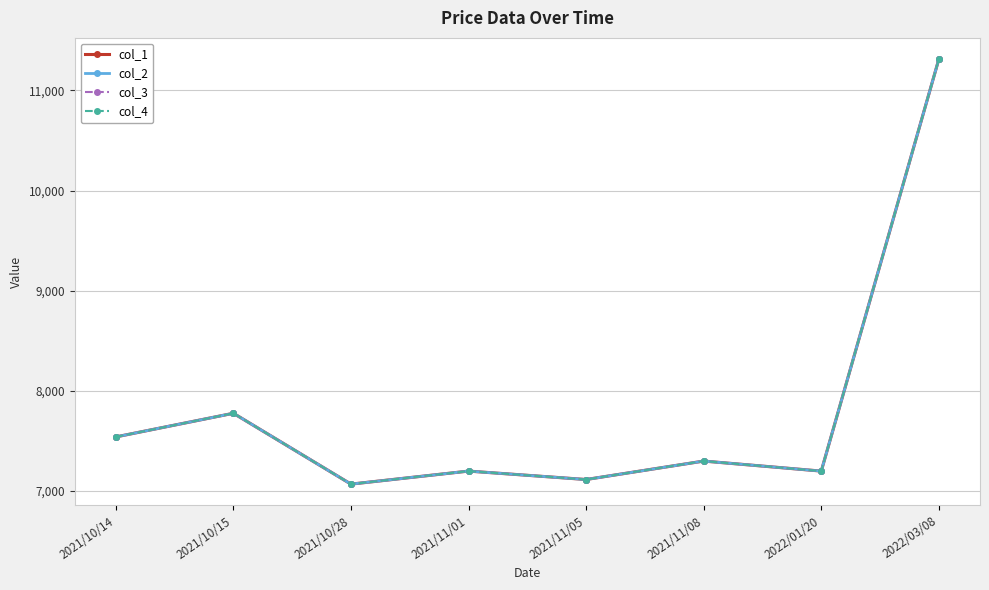

Does the chart display data point markers on the line(s)?

Yes